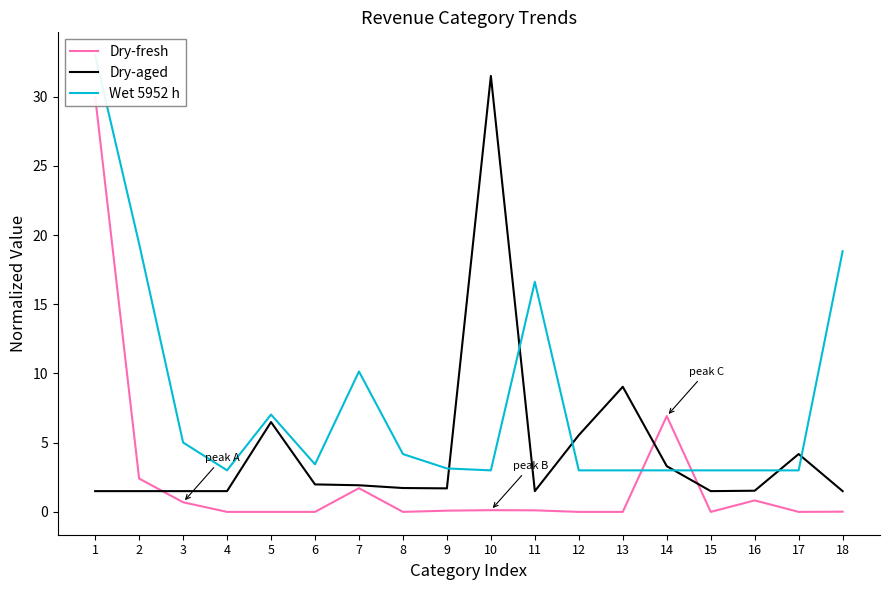

Which series has the largest total across all categories?

Wet 5952 h